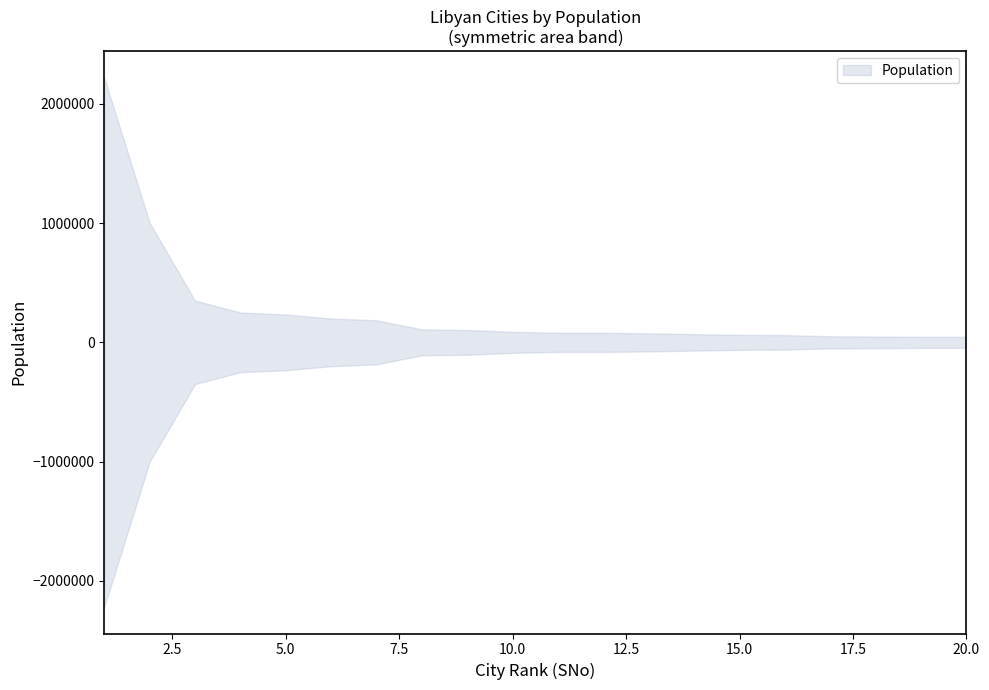

At which label does the data first exceed 88317?

1